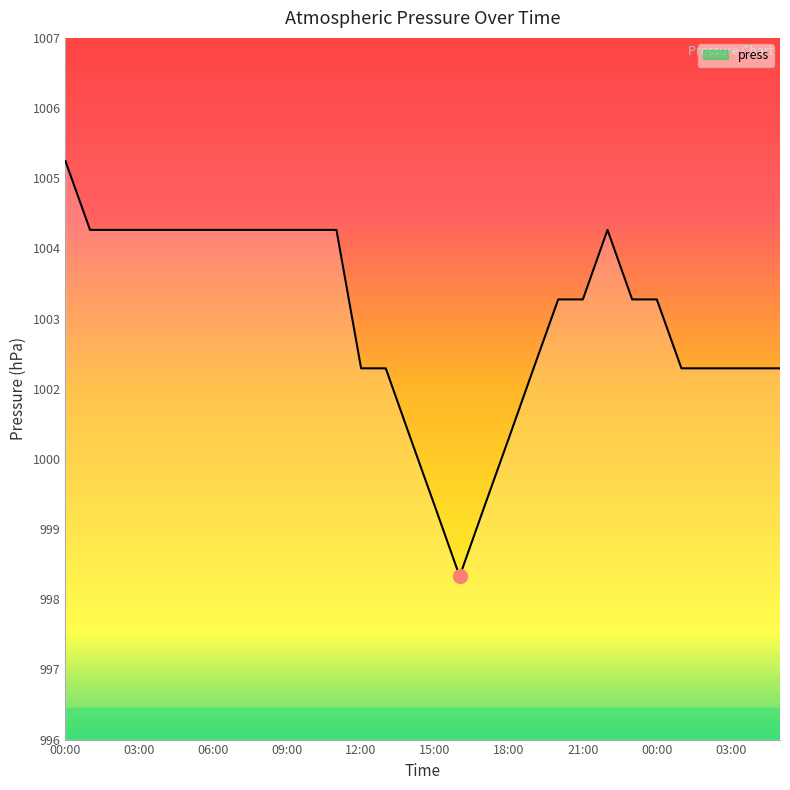

Rank the categories by value from lowest to highest.

16:00, 15:00, 17:00, 14:00, 18:00, 12:00, 13:00, 19:00, 01:00, 02:00, 03:00, 04:00, 05:00, 20:00, 21:00, 23:00, 00:00, 01:00, 02:00, 03:00, 04:00, 05:00, 06:00, 07:00, 08:00, 09:00, 10:00, 11:00, 22:00, 00:00